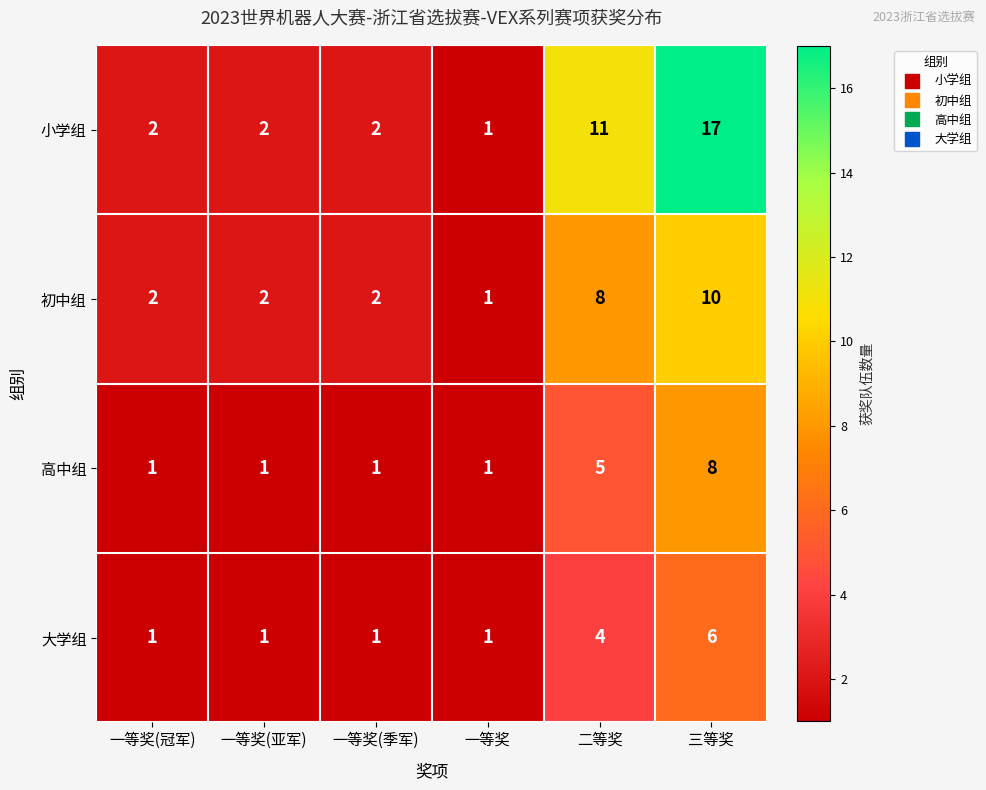

What is the spread (max minus min) of values at 一等奖(亚军)?

1